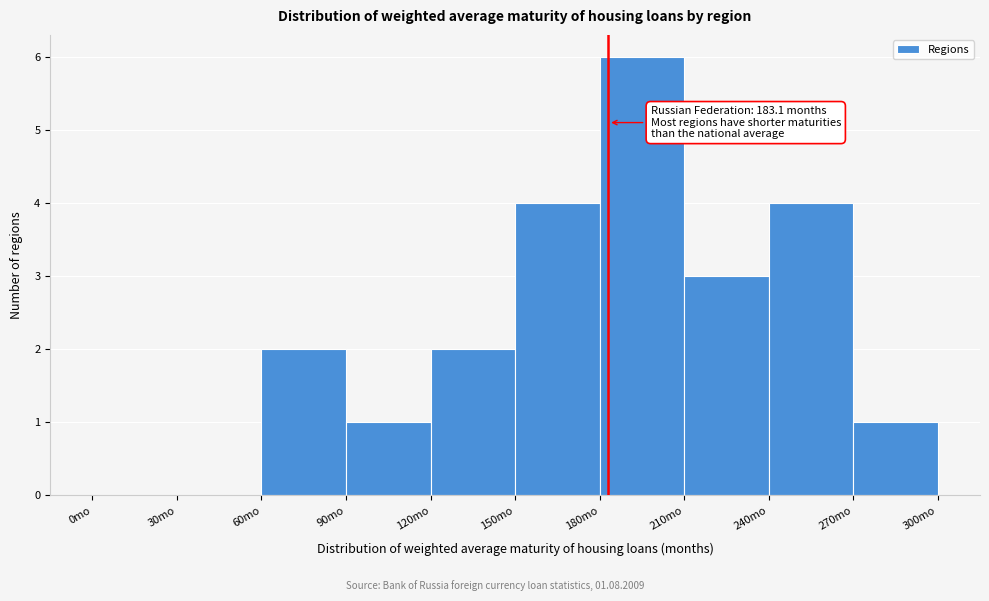

Over which range of the x-axis is the bar tallest?

180 to 210